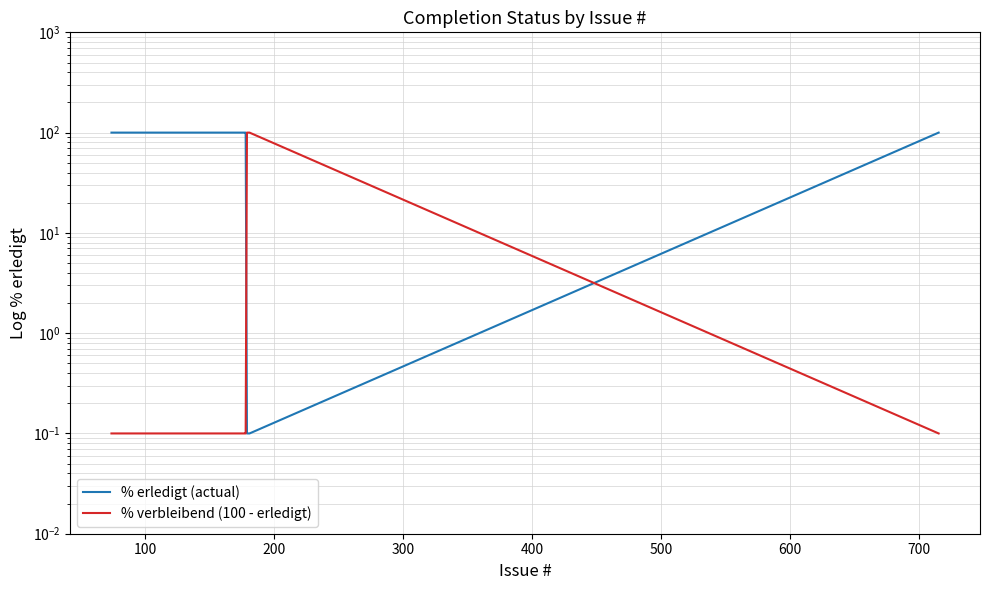

Reading right to left, what are all the values shown in this chart?

% erledigt (actual): 100.0	0.1	0.1	100.0	100.0	100.0	100.0	100.0	100.0	100.0
% verbleibend (100 - erledigt): 0.1	100.0	100.0	0.1	0.1	0.1	0.1	0.1	0.1	0.1